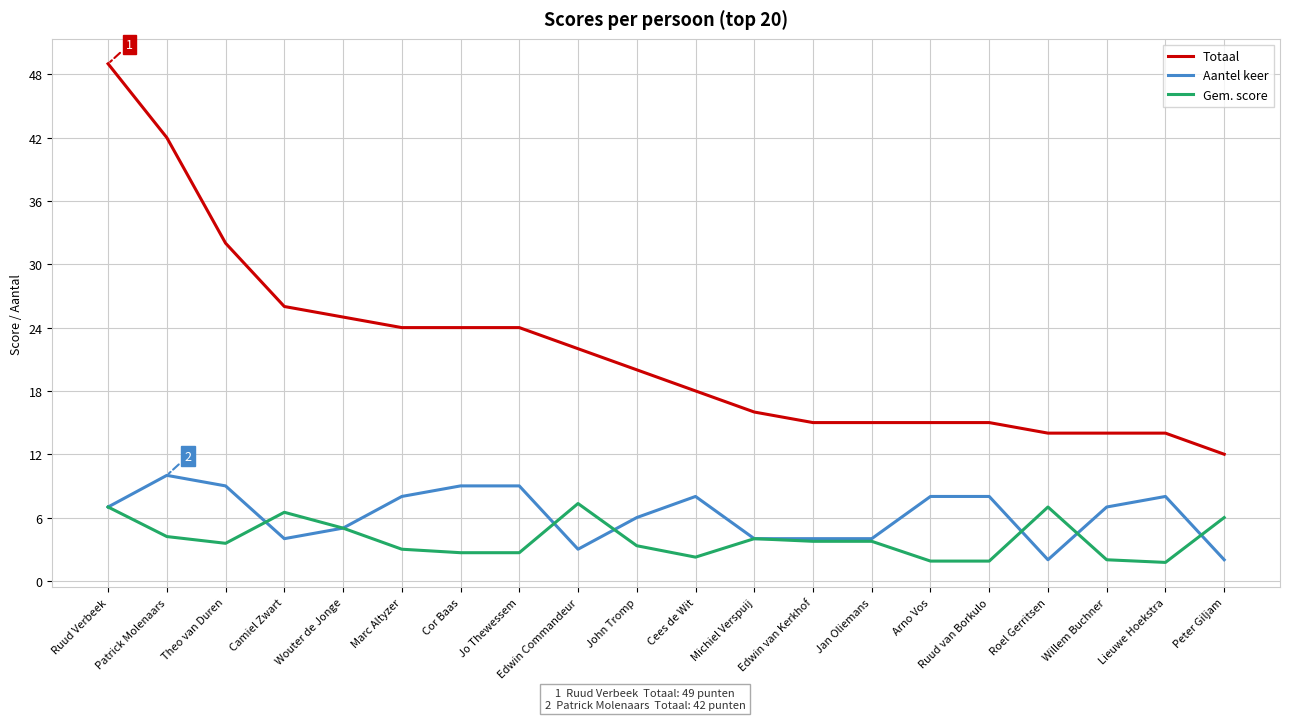

At which category does Aantel keer reach its first local valley?

Camiel Zwart